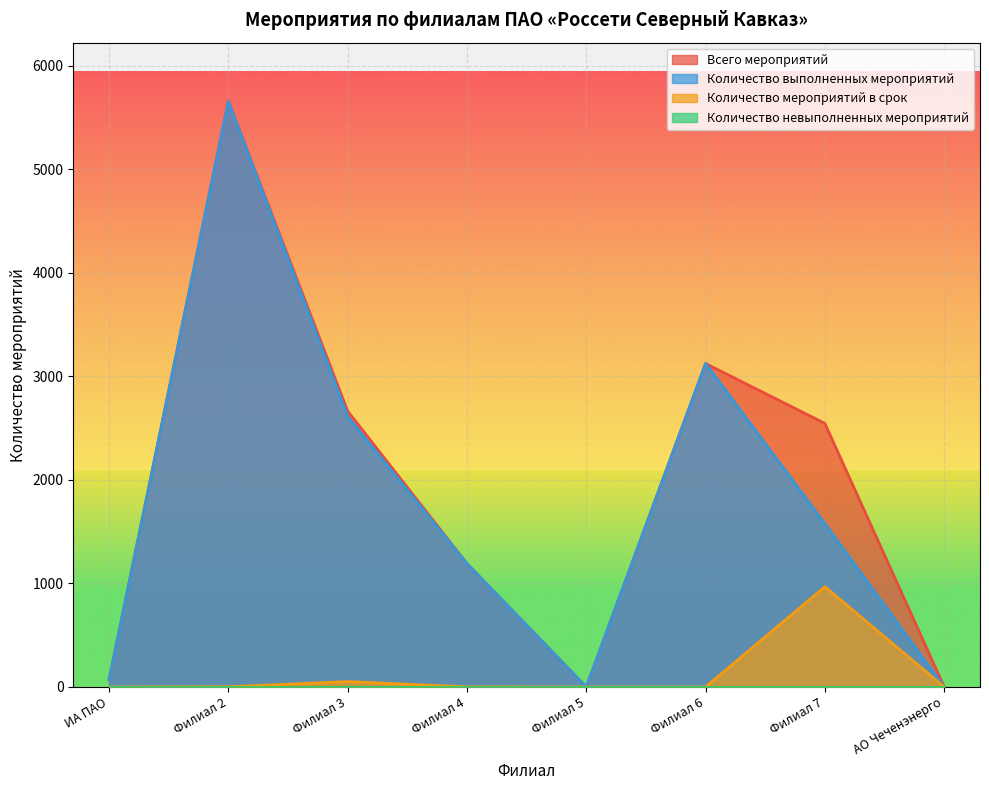

At how many categories does at least one series exceed 4639?

1